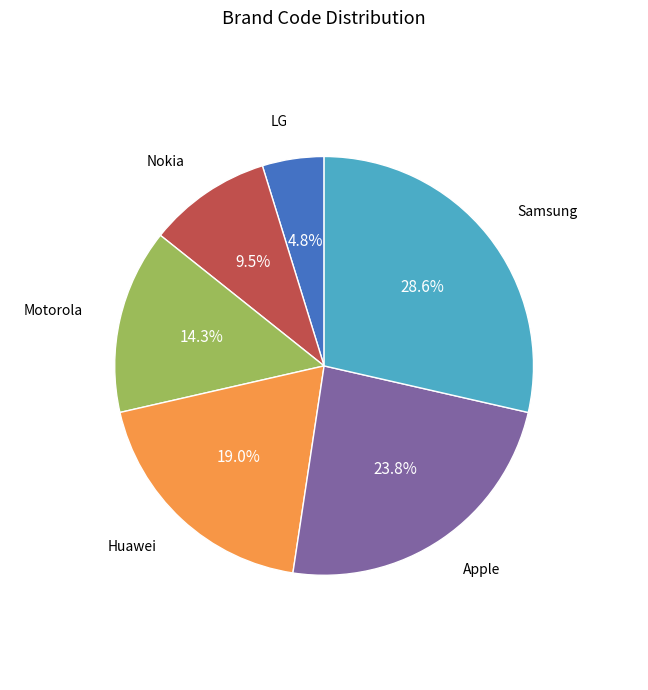

Rank the categories by value from lowest to highest.

LG, Nokia, Motorola, Huawei, Apple, Samsung